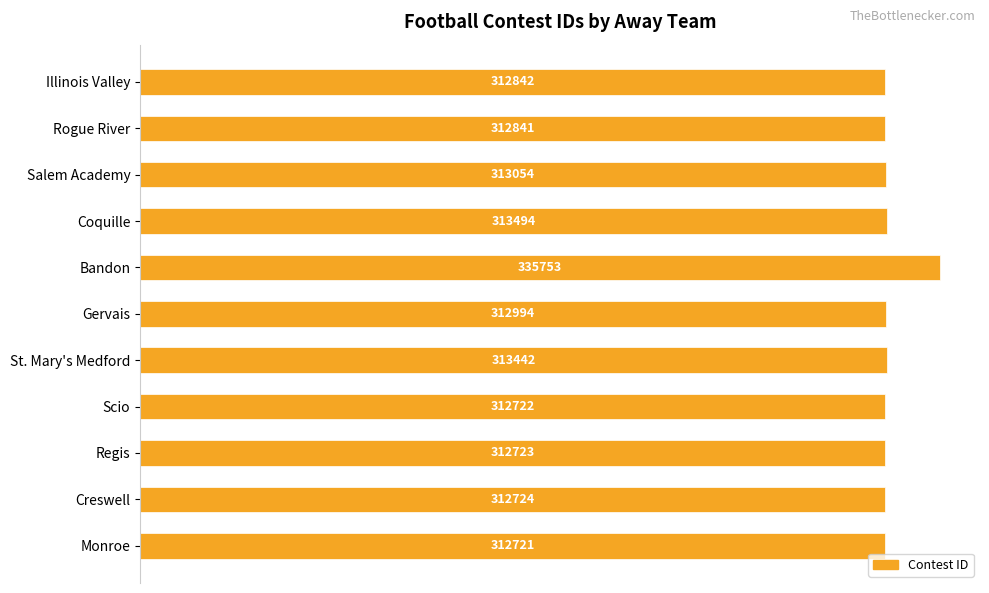

Rank the categories by value from highest to lowest.

Bandon, Coquille, St. Mary's Medford, Salem Academy, Gervais, Illinois Valley, Rogue River, Creswell, Regis, Scio, Monroe